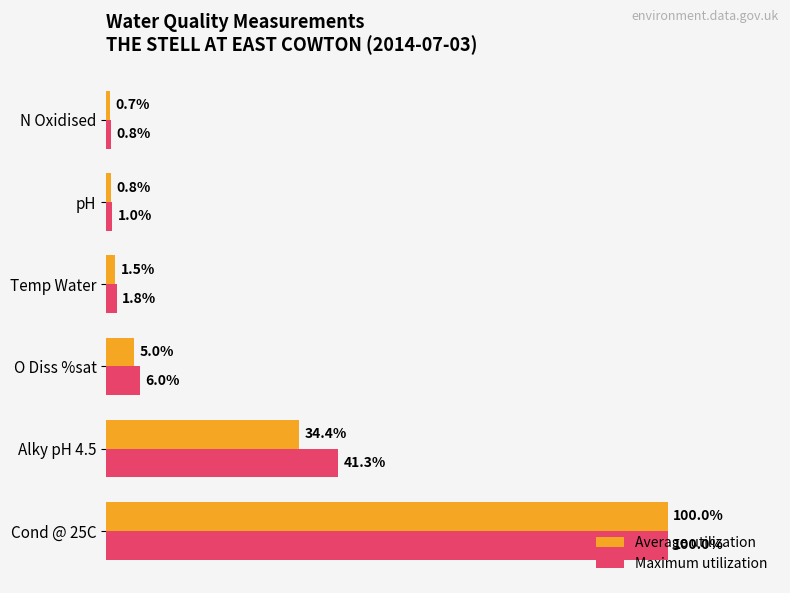

At which label is Average utilization closest to 50?

Alky pH 4.5